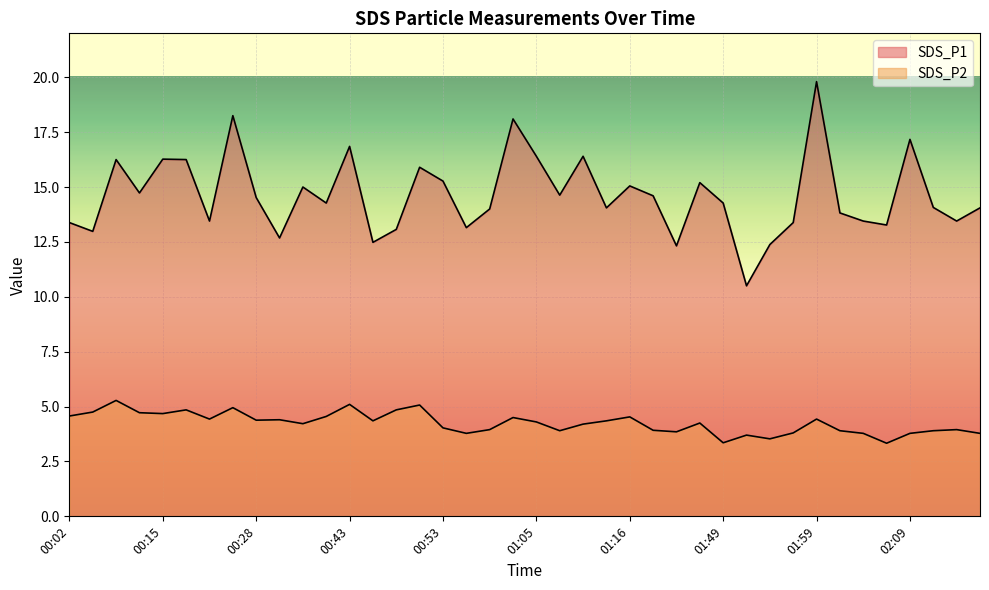

What is the sum of the SDS_P1 values at 01:03 and 00:09?

32.8